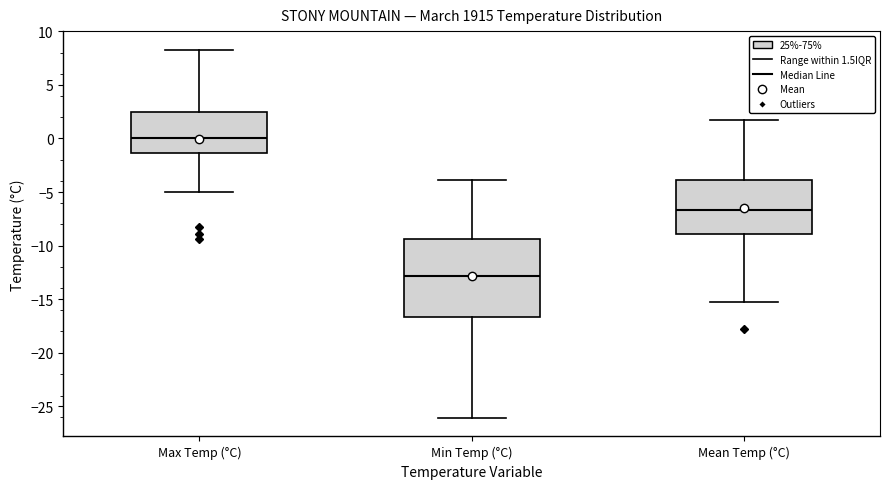

Reading left to right, transcribe this box plot: for each box, give where its median line is, the range the box spans, and where its two whiskers end, as read against the y-axis. The values are not printed on the chart, so give them approximately, as read against the axis.

Max Temp (°C): median 0.0, box -1.5 to 2.5, whiskers -5.0 to 8.5
Min Temp (°C): median -13.0, box -16.5 to -9.5, whiskers -26.0 to -4.0
Mean Temp (°C): median -6.5, box -9.0 to -4.0, whiskers -15.5 to 1.5